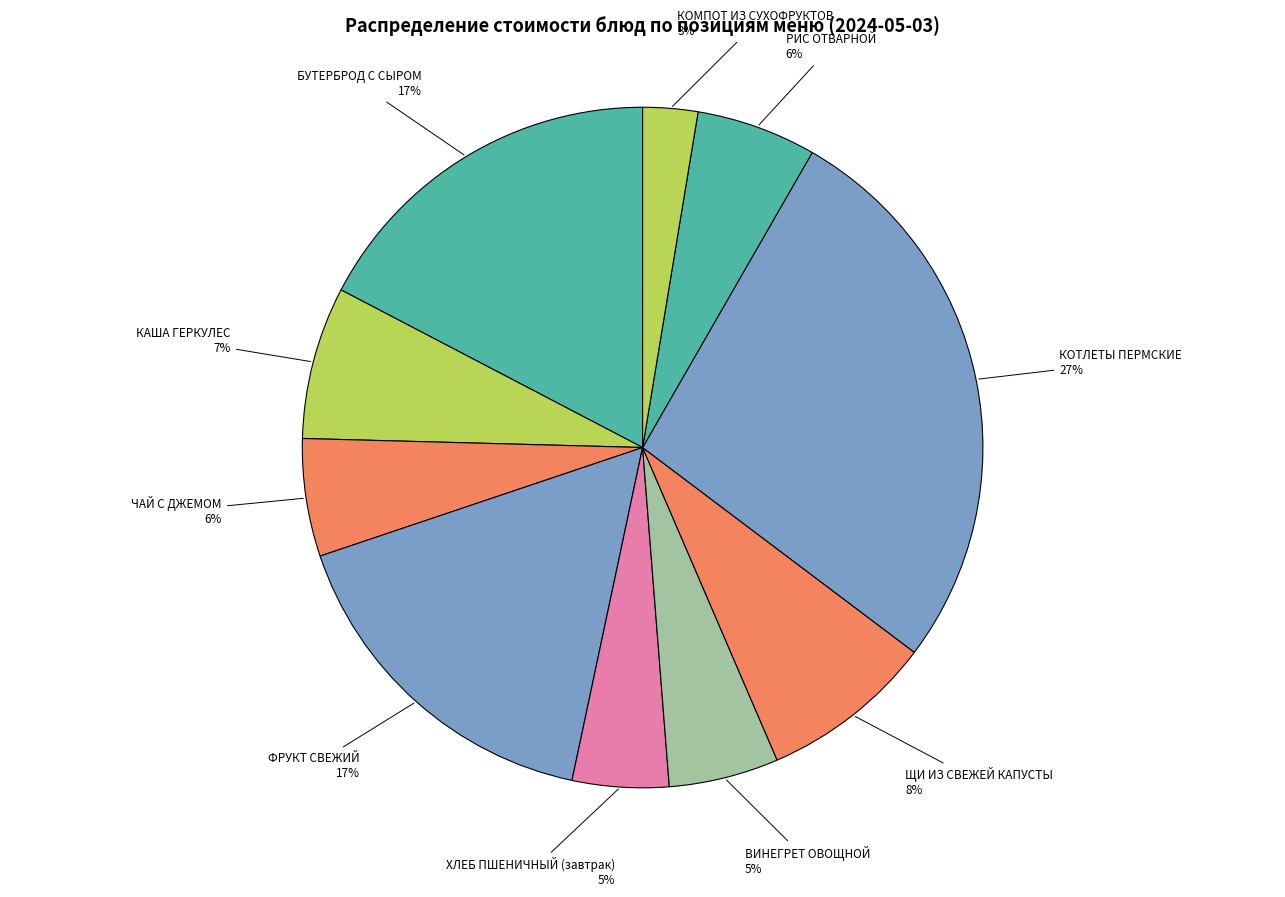

To the nearest percent, what is the difference between the ЧАЙ С ДЖЕМОМ and ФРУКТ СВЕЖИЙ slice percentages?

11%